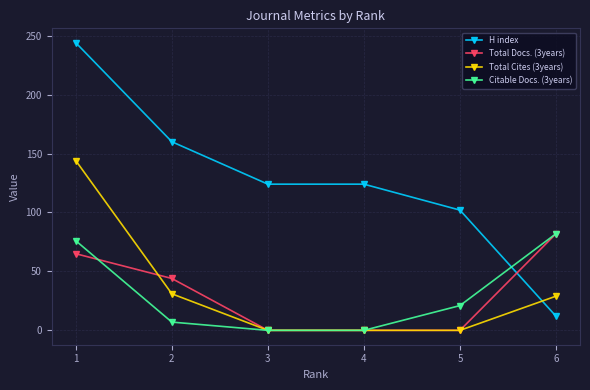

At how many categories does at least one series exceed 115?

4